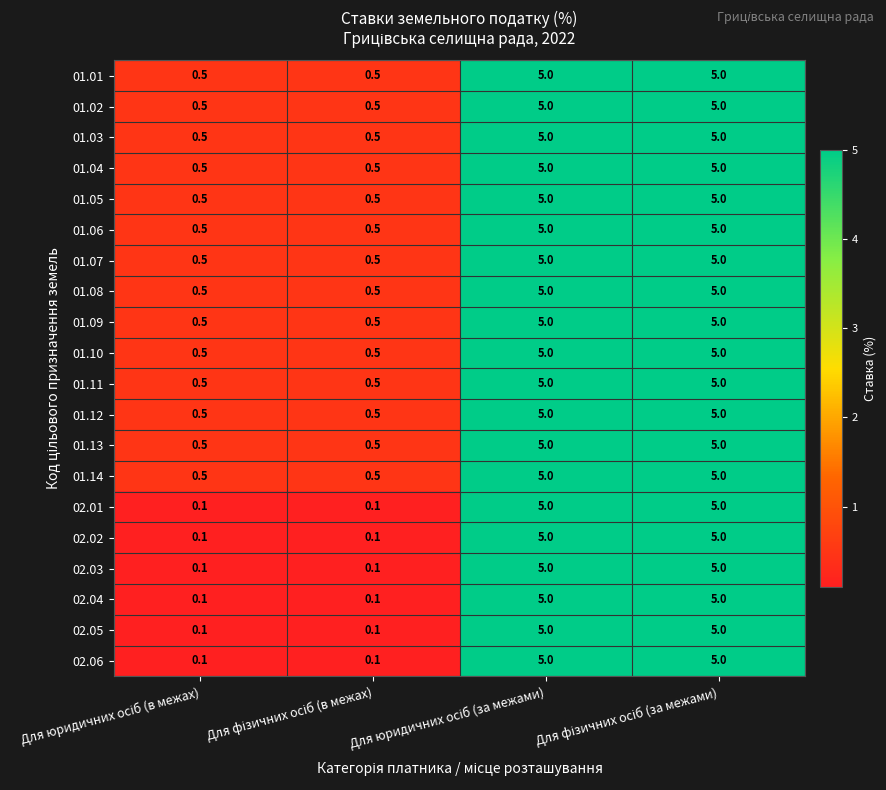

Count the 01.03 values in the range 0 to 5.

4